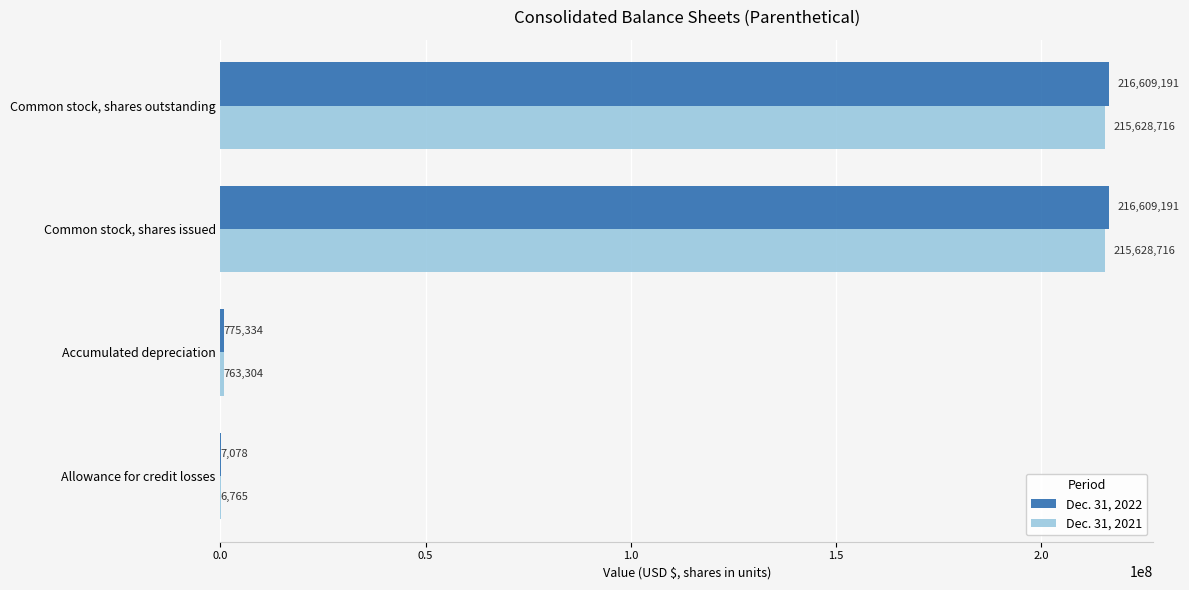

What is the greatest value displayed?

216609191